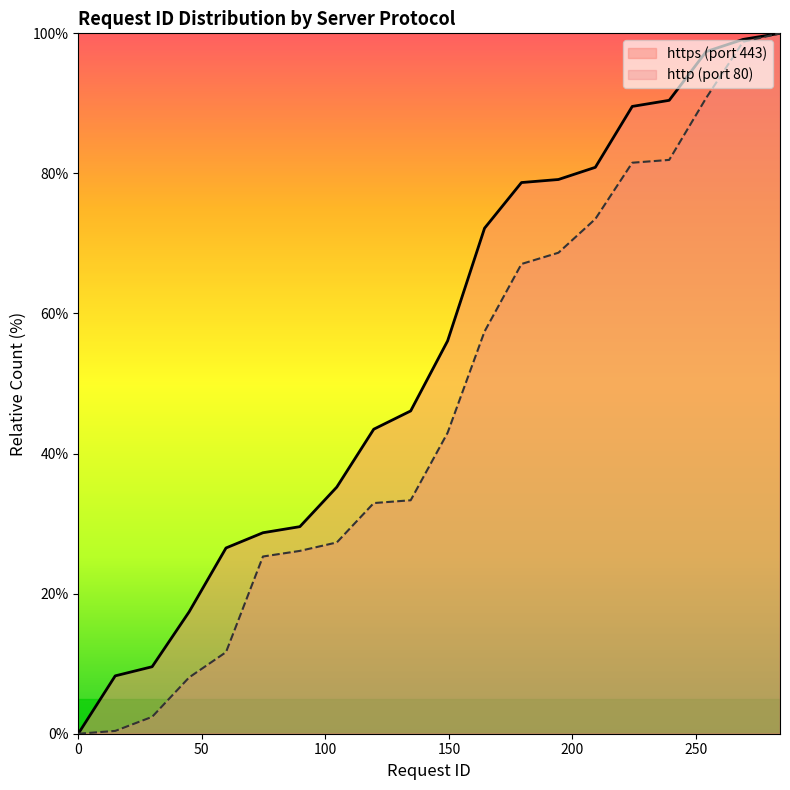

The http (port 80) series shows 29.9 at 12. True or false?

False